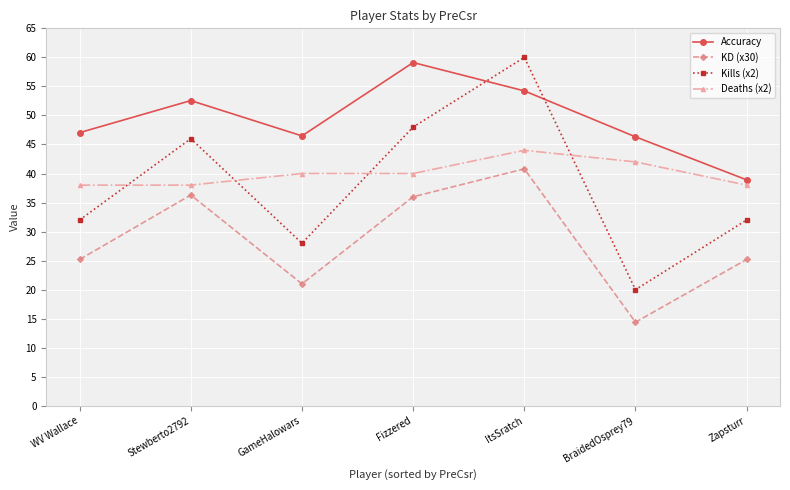

What is the approximate value of KD (x30) at WV Wallace?

25.2